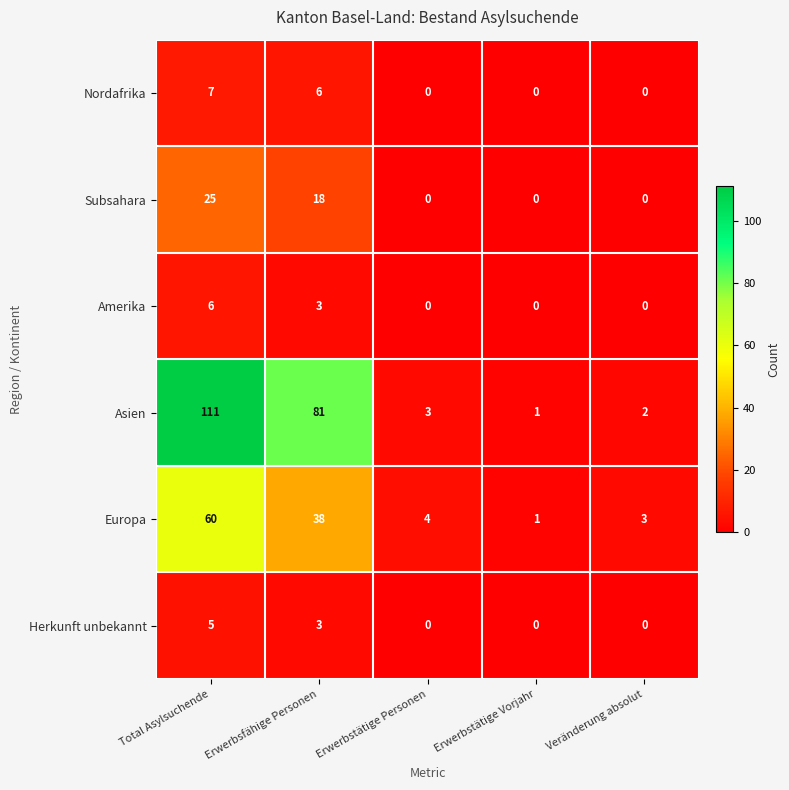

Reading left to right, extract all data points from this chart.

Nordafrika: 7	6	0	0	0
Subsahara: 25	18	0	0	0
Amerika: 6	3	0	0	0
Asien: 111	81	3	1	2
Europa: 60	38	4	1	3
Herkunft unbekannt: 5	3	0	0	0